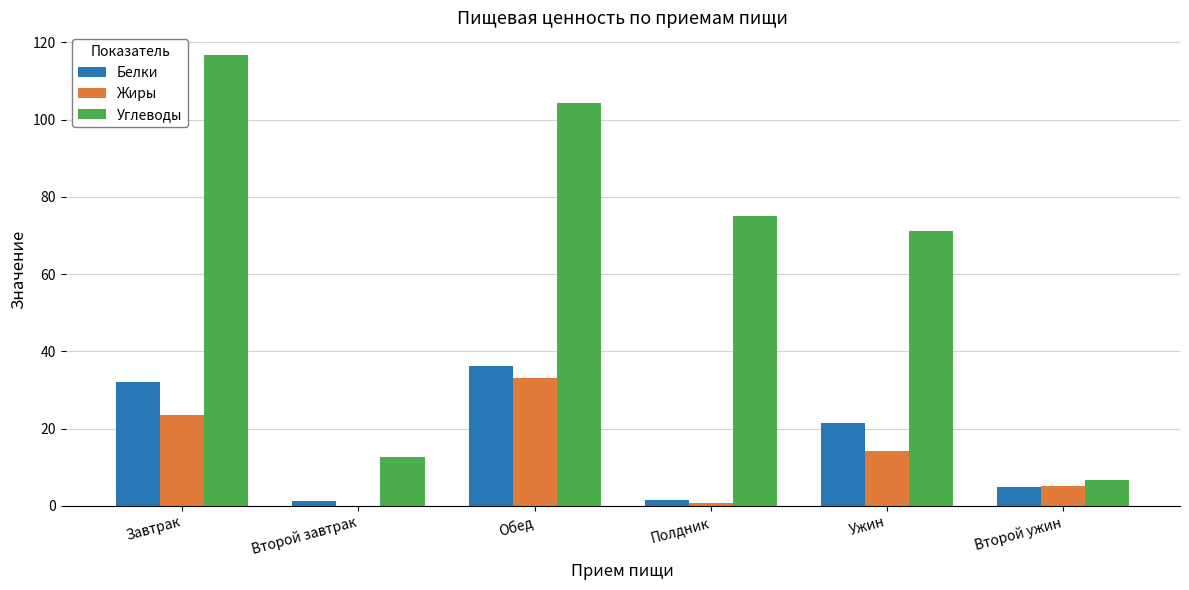

Between Обед and Второй ужин, which series saw the biggest shift?

Углеводы